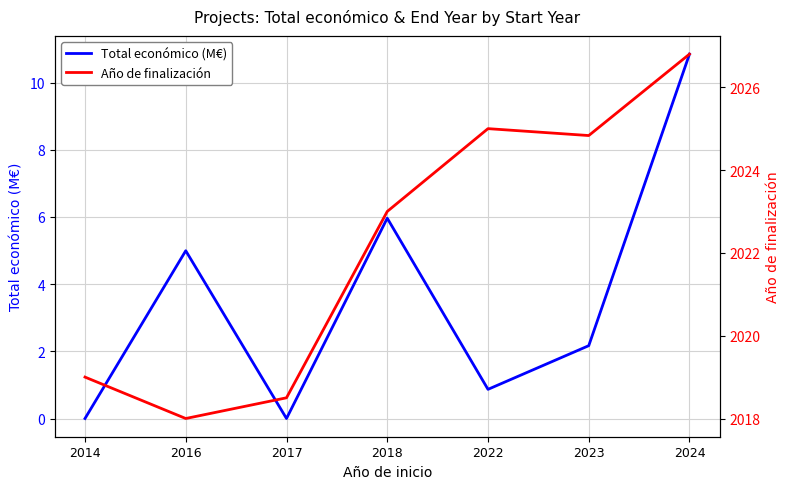

How many interior local valleys does the Total económico (M€) series have?

2